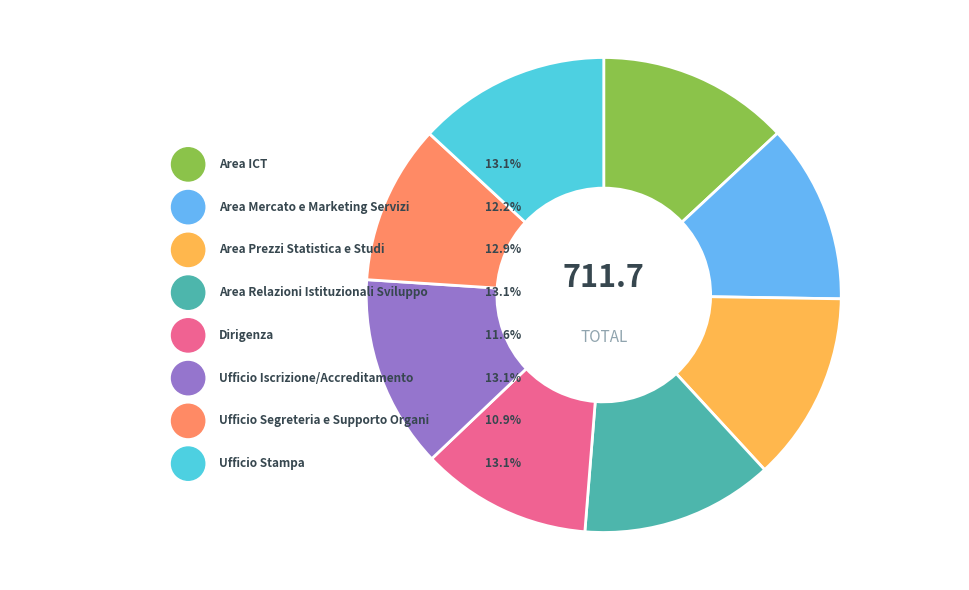

Do Dirigenza and Area Mercato e Marketing Servizi together represent more than half of the pie?

No